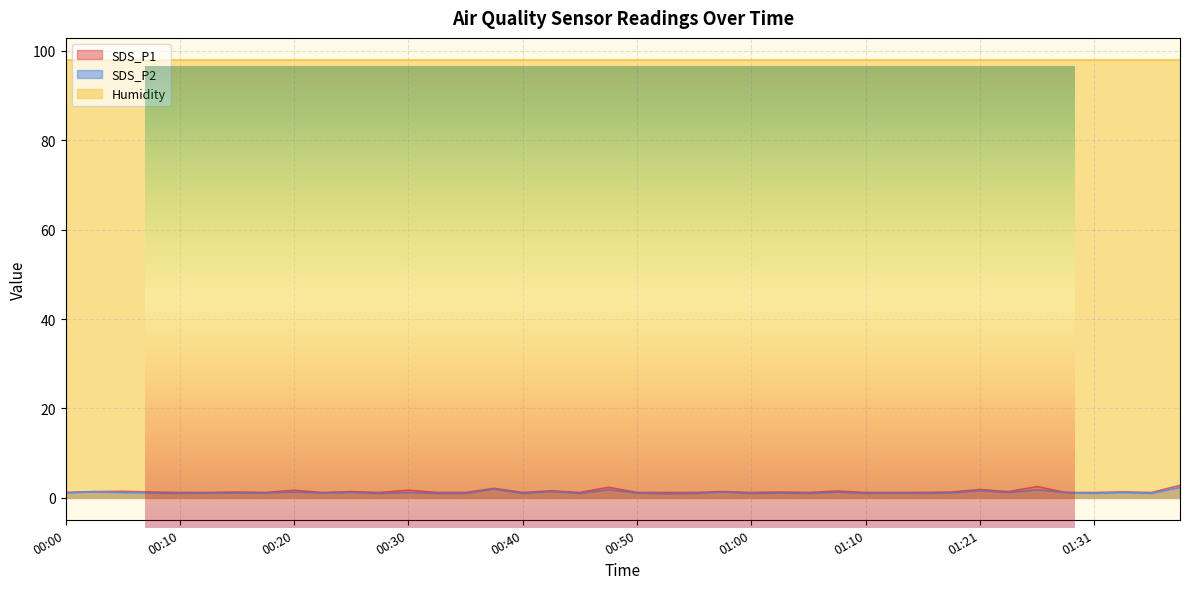

The value of SDS_P2 at 01:39 is 2.3. True or false?

True